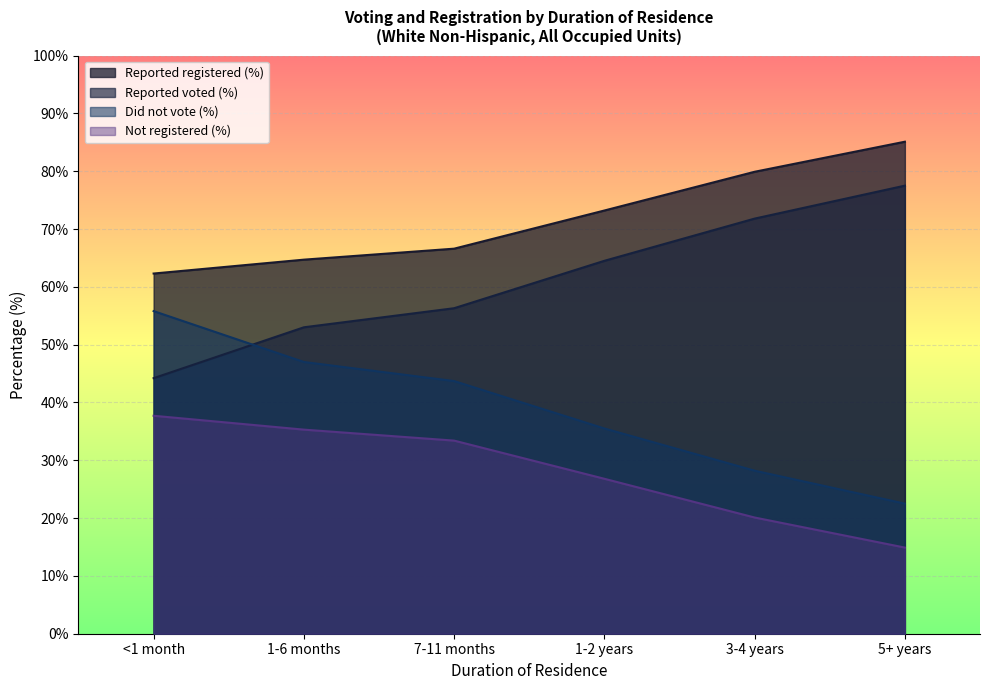

True or false: Not registered (%) and Reported voted (%) cross at least once.

False